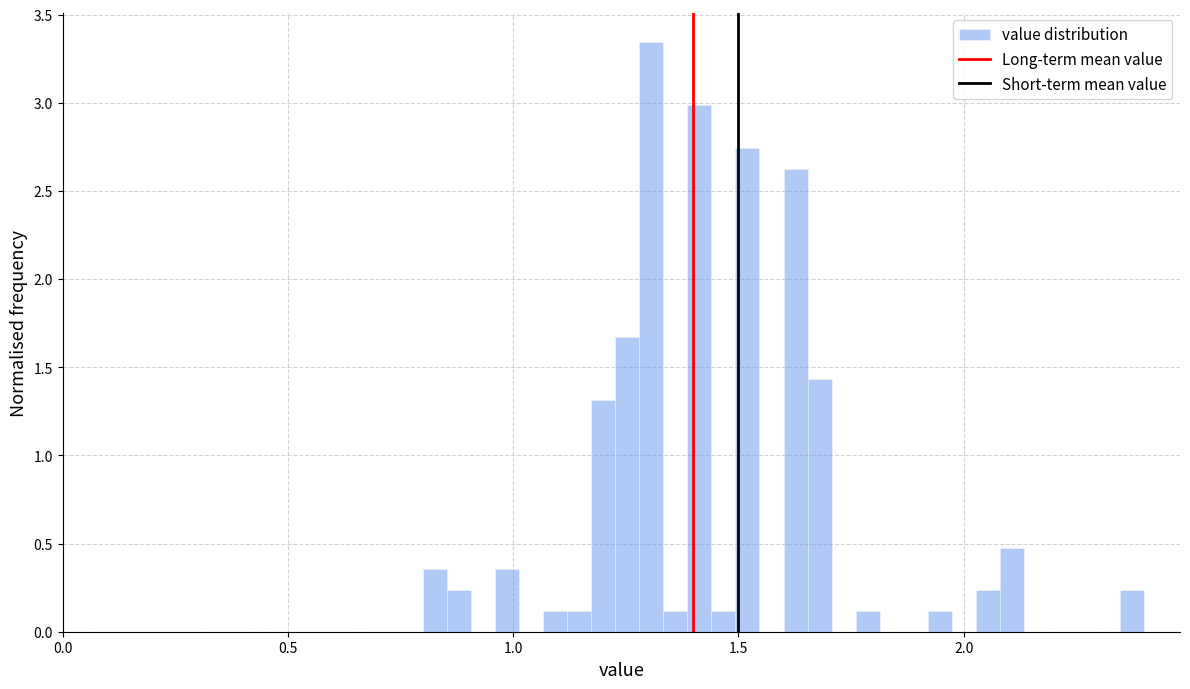

Around what value on the x-axis is the tallest bar? Give the approximate position of its centre, as read against the axis.

1.30